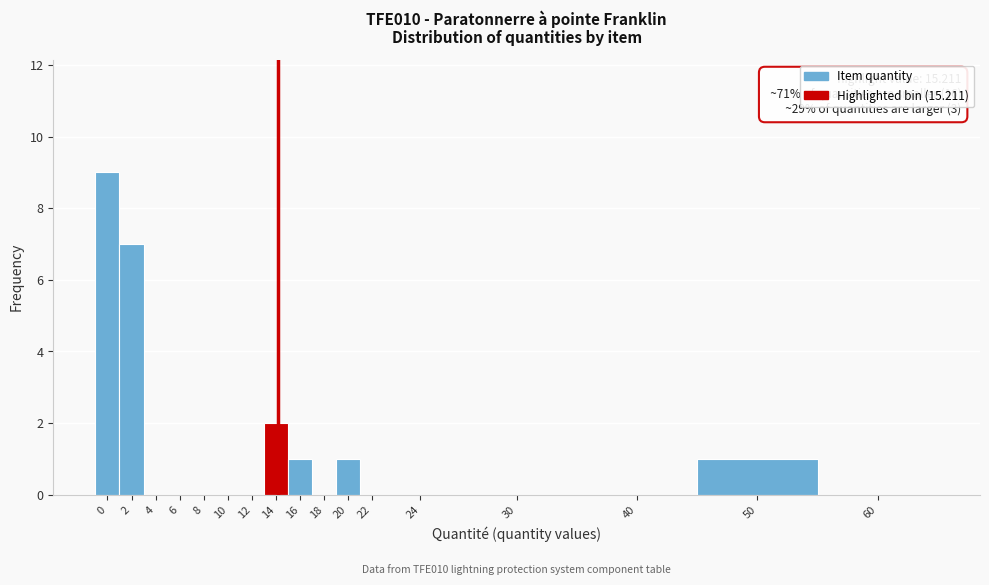

Reading left to right, what are all the values shown in this chart?

0=9	2=7	4=0	6=0	8=0	10=0	12=0	14=2	16=1	18=0	20=1	22=0	24=0	30=0	40=0	50=1	60=0